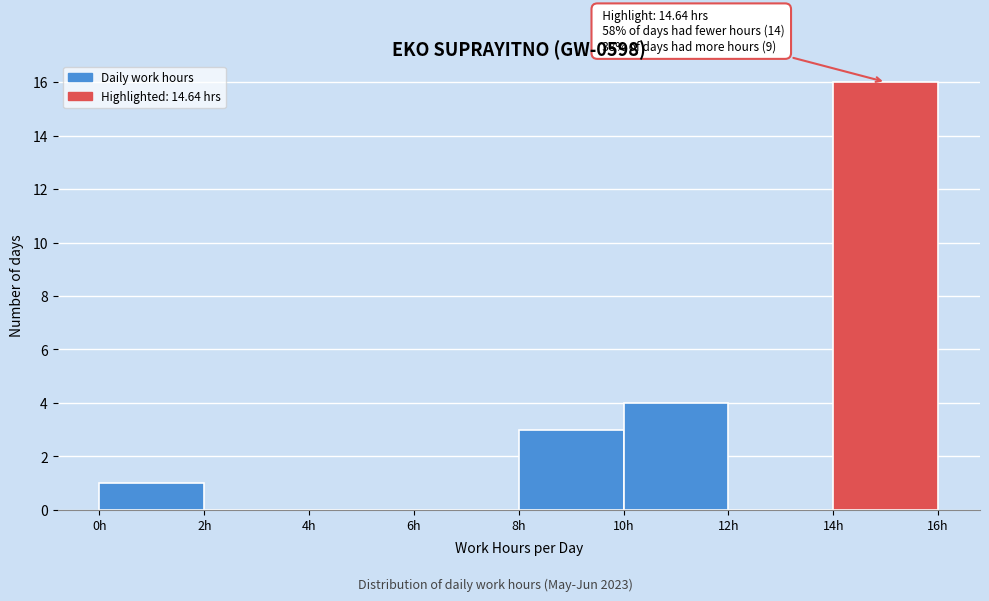

Over which range of the x-axis is the bar tallest?

14 to 16